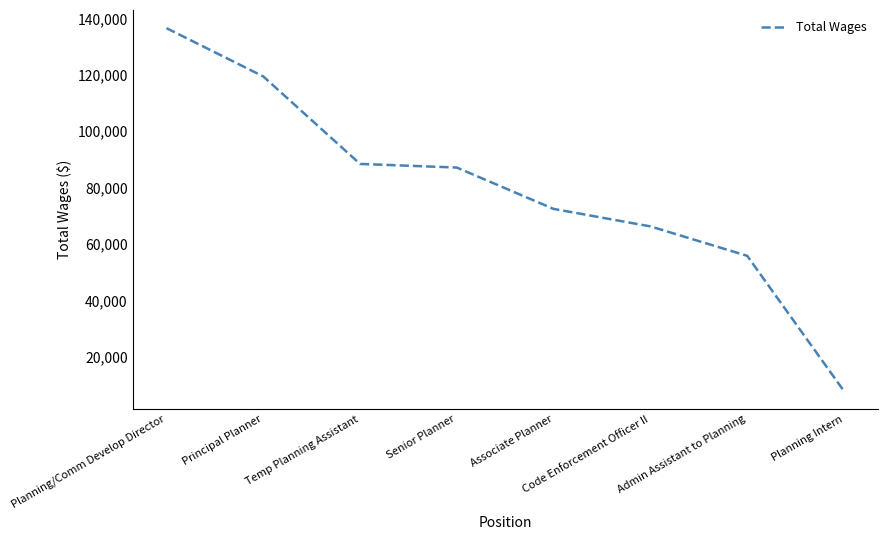

Which category has the lowest value across all series?

Planning Intern